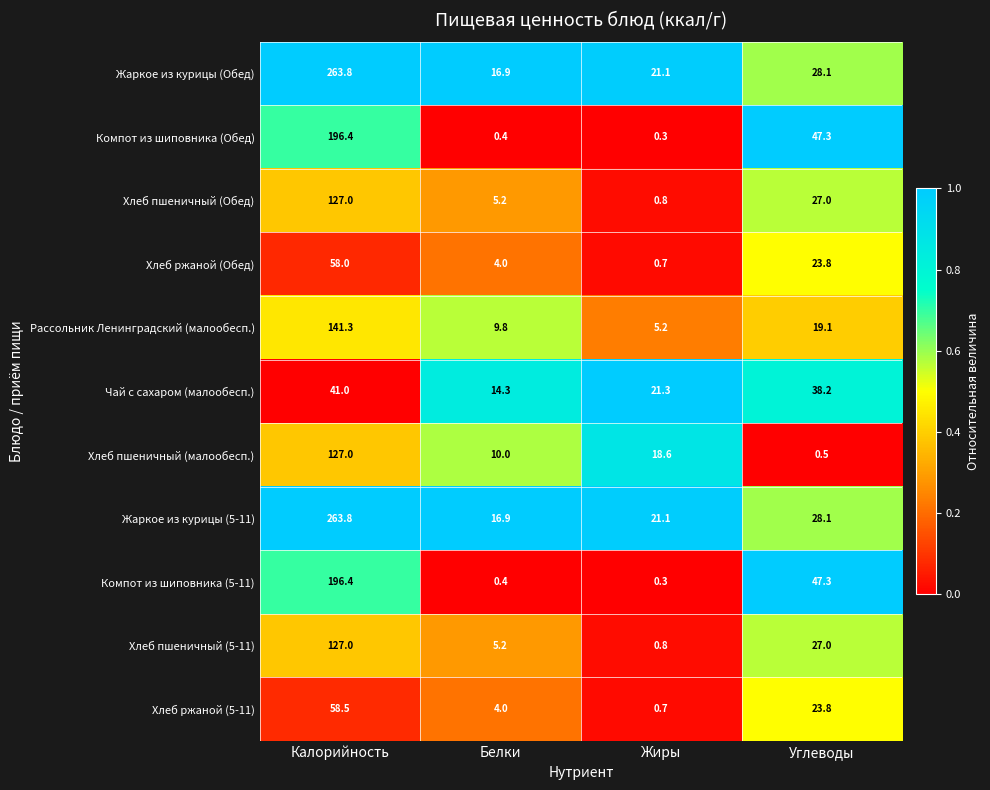

What is the approximate value of Жаркое из курицы (5-11) at Жиры?

21.1